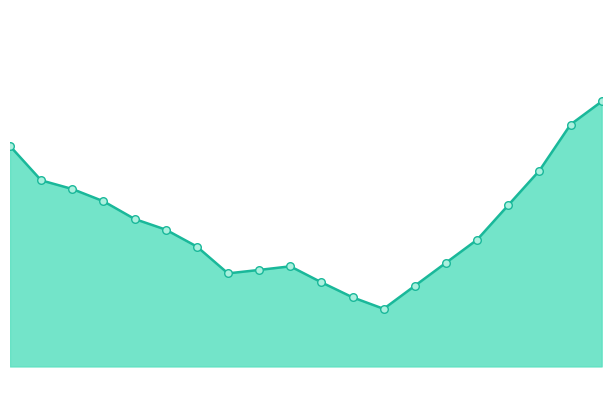

Is this an area chart (filled region under the line)?

Yes